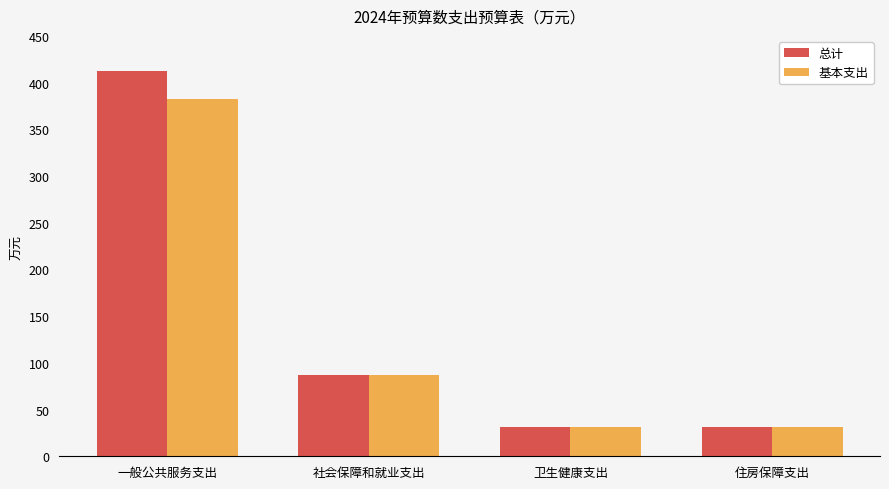

What is the total value across all series at 一般公共服务支出?

794.1